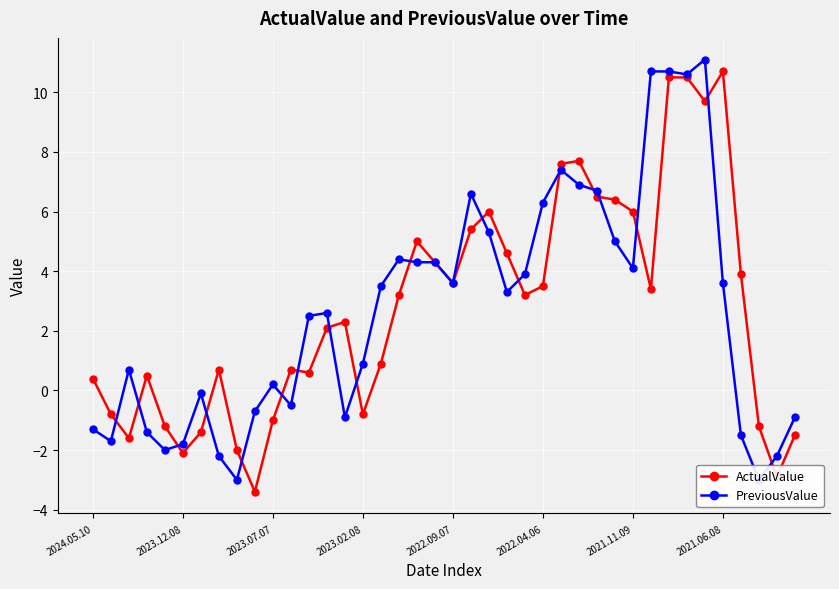

How many values in the PreviousValue series are below 3?

20